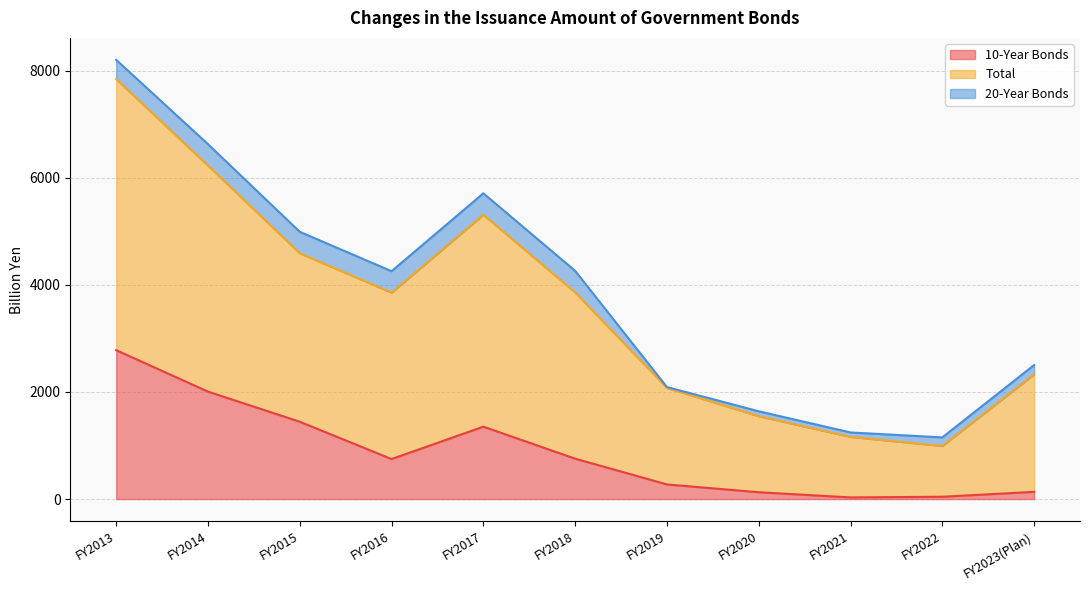

True or false: 10-Year Bonds has a value of 127.3 at FY2020.

True